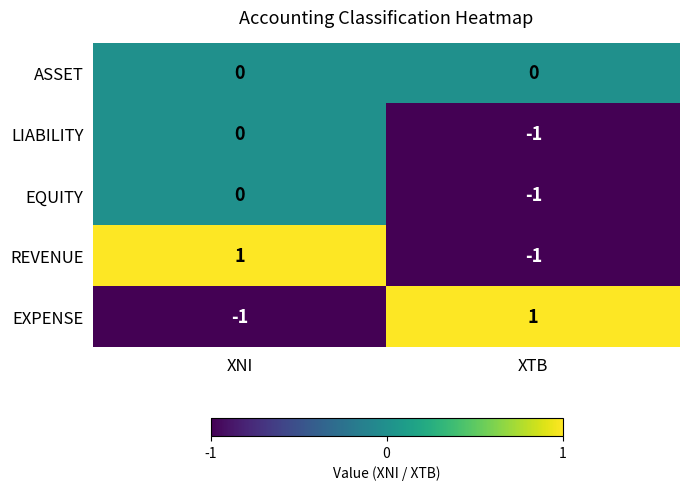

The value of EXPENSE at XTB is 1. True or false?

True